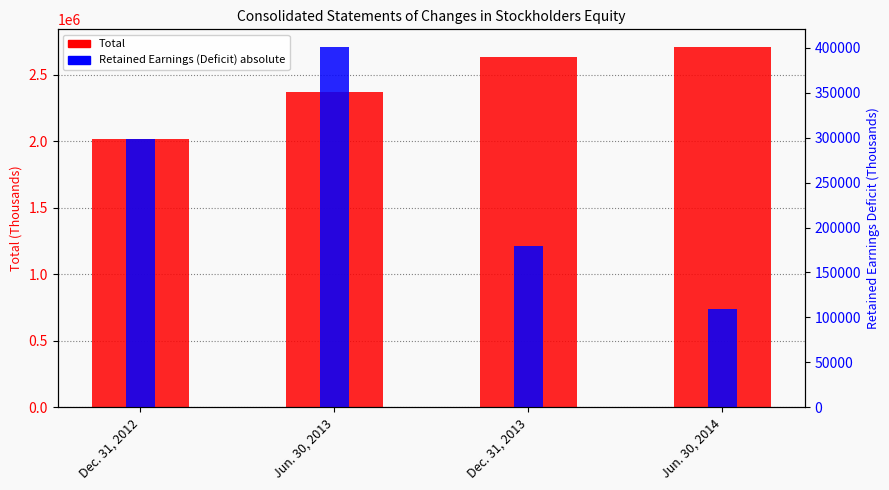

What is the spread (max minus min) of values at Jun. 30, 2014?

2598268